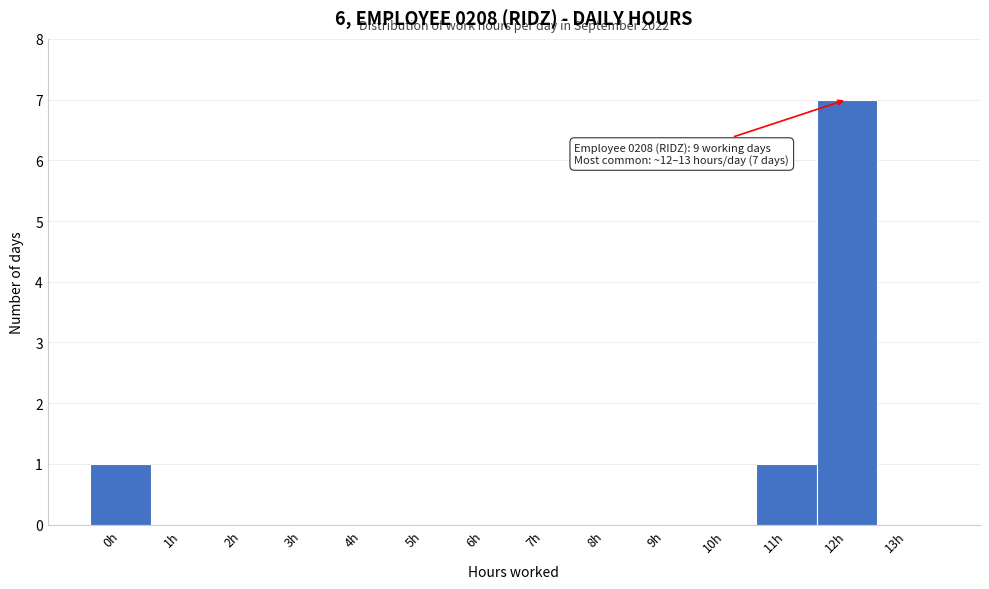

Reading left to right, extract all data points from this chart.

0h=1	1h=0	2h=0	3h=0	4h=0	5h=0	6h=0	7h=0	8h=0	9h=0	10h=0	11h=1	12h=7	13h=0